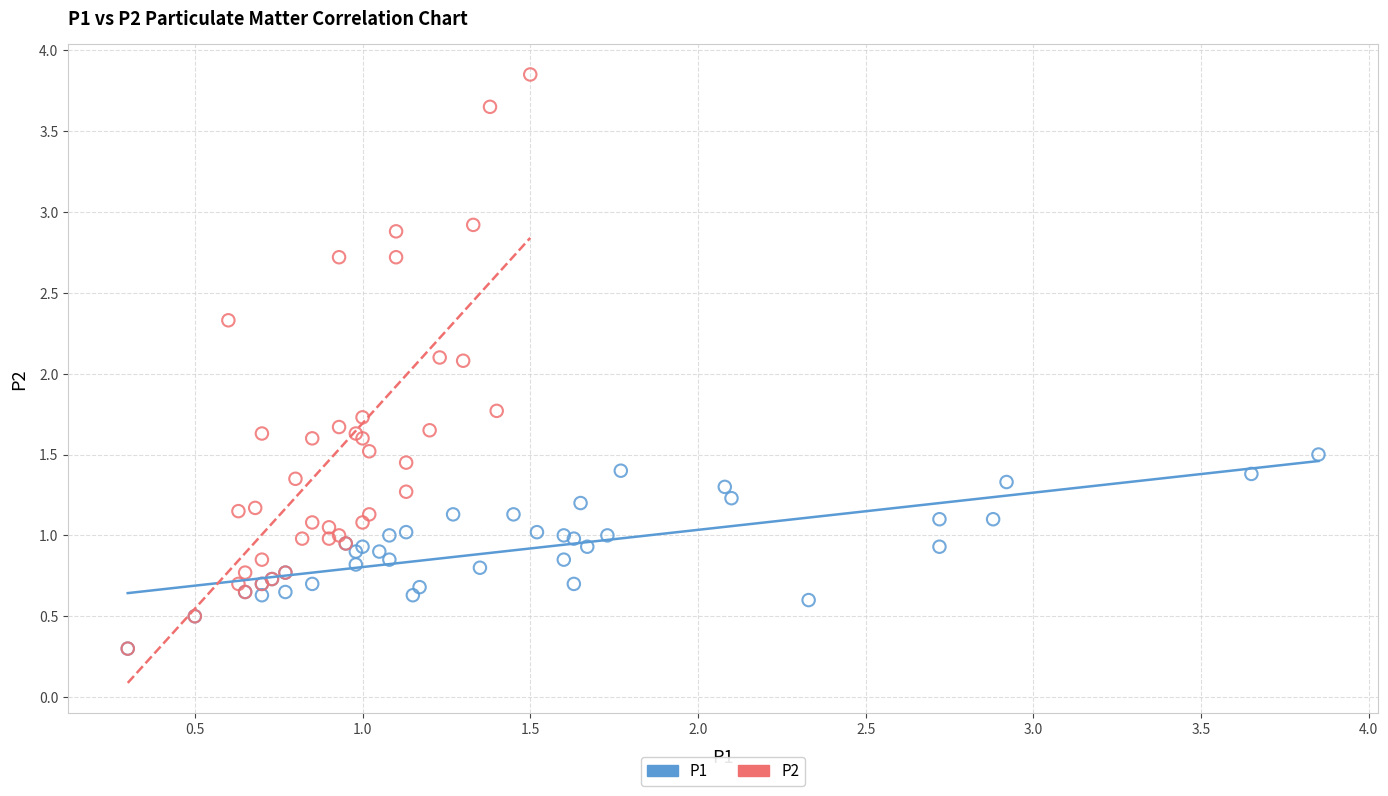

Which series has the largest Y range (max minus min)?

P2